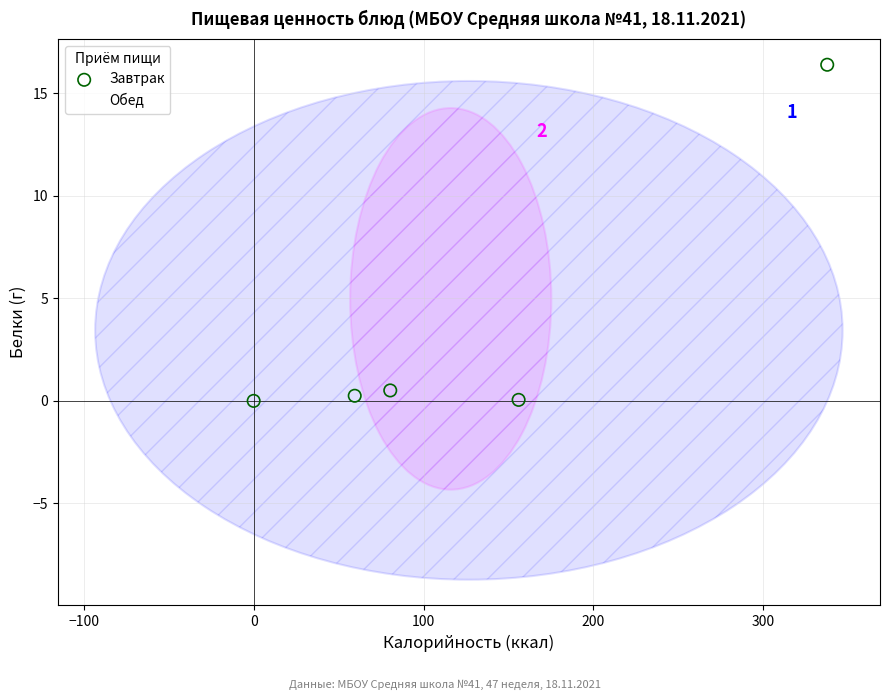

What are all the series names shown in the legend?

Завтрак, Обед